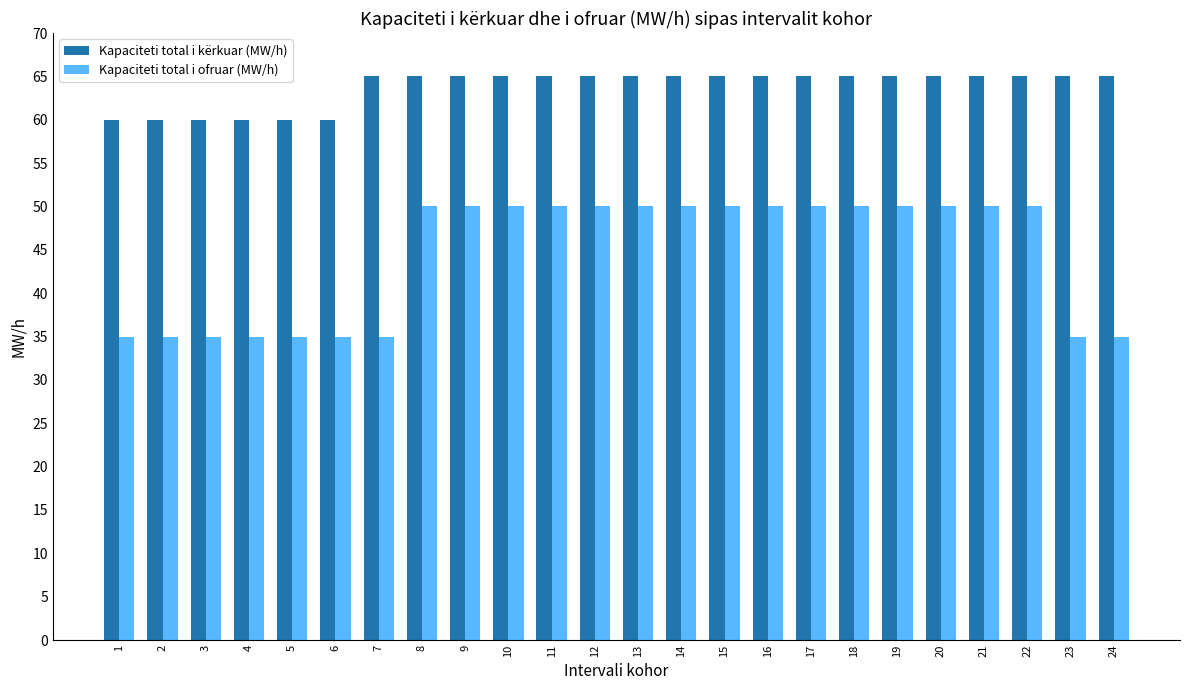

What is the minimum value for Kapaciteti total i kërkuar (MW/h)?

60